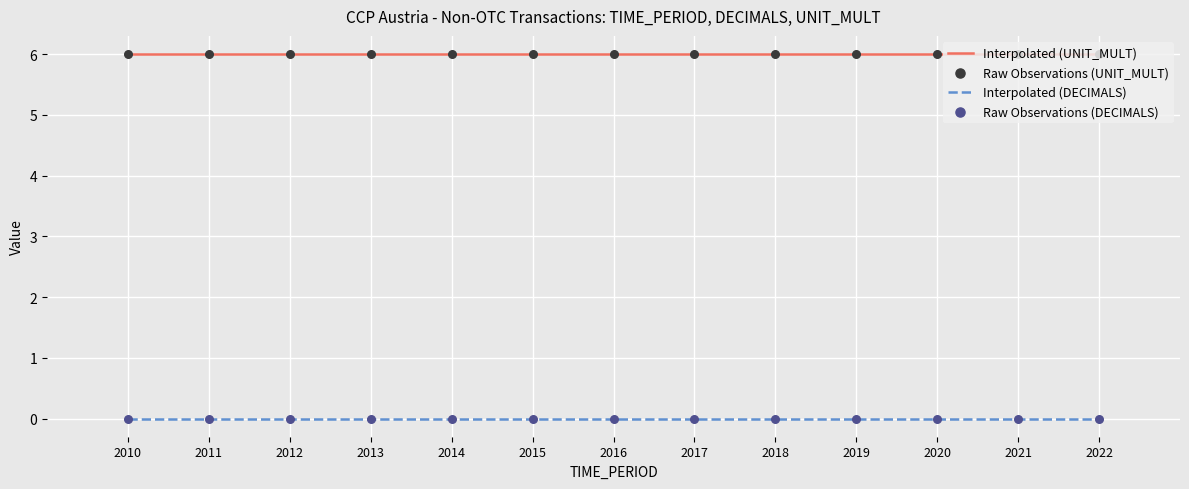

What is the difference between the highest and lowest values at 2019?

6